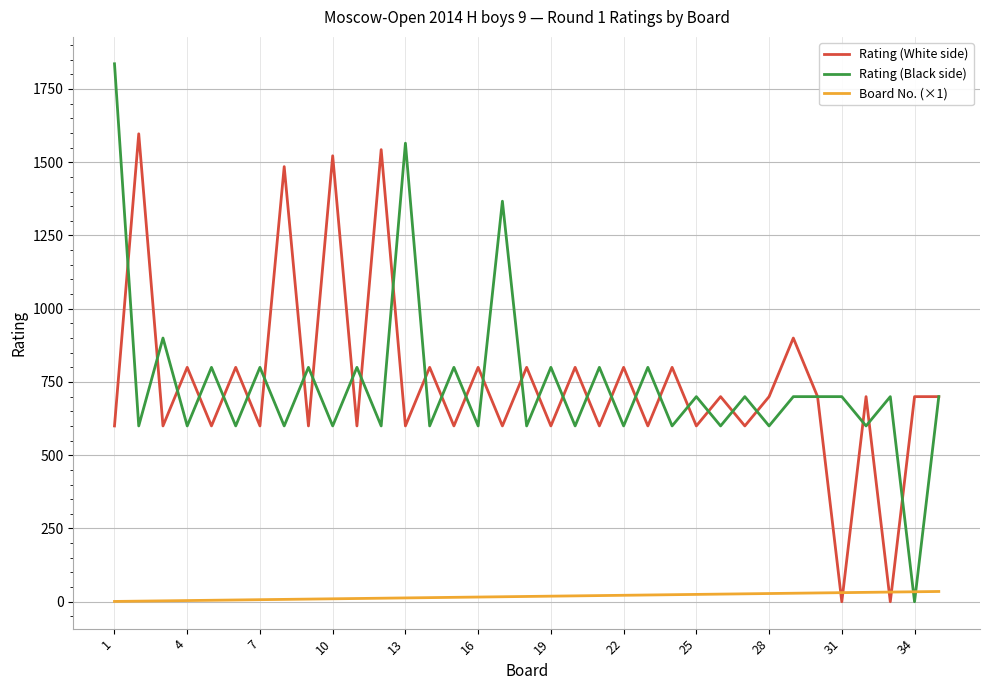

Which series has the largest range (max minus min)?

Rating (Black side)